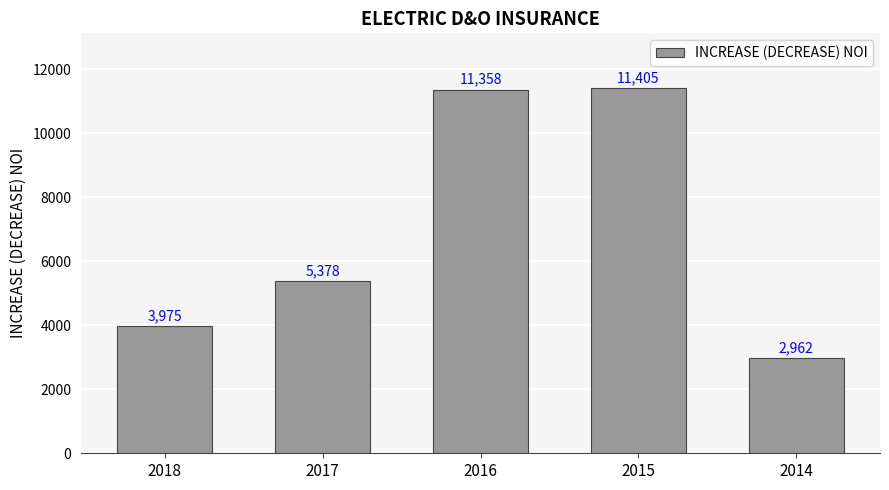

What is the greatest value displayed?

11404.6